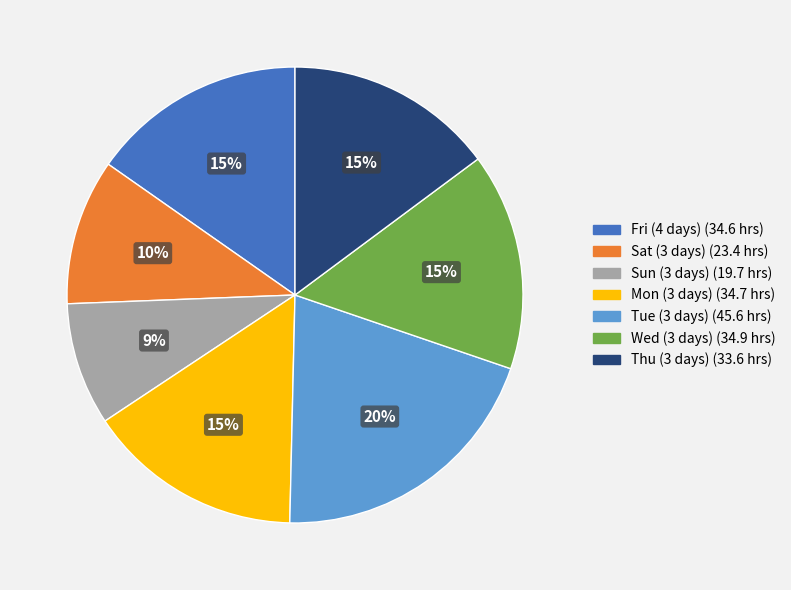

Is there a majority slice in this chart?

No